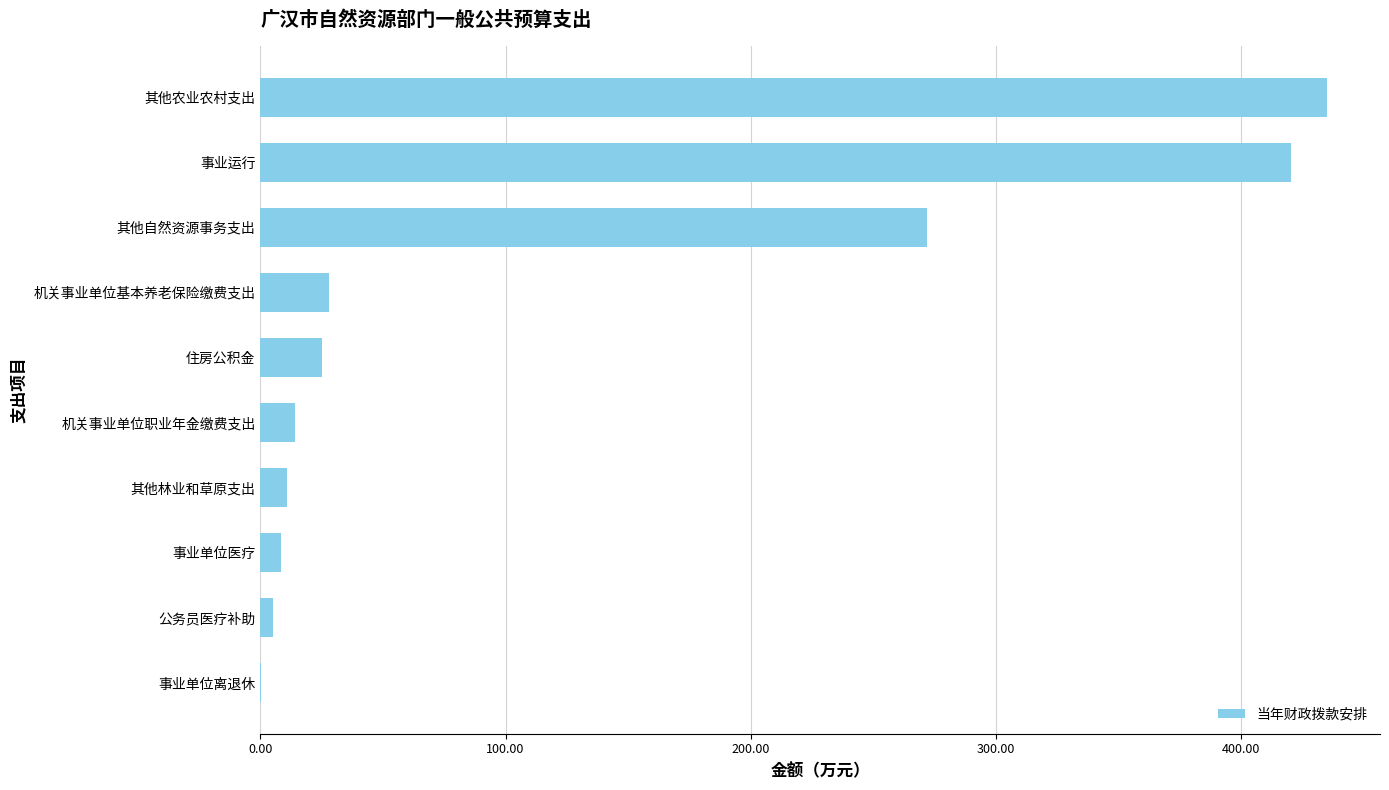

At which label is the value closest to 217?

其他自然资源事务支出